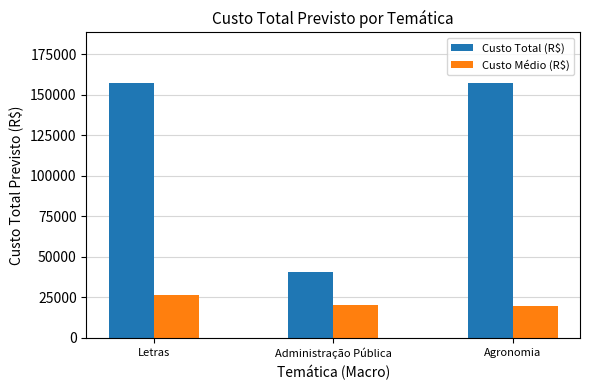

What is the sum of all Custo Médio (R$) values?

66138